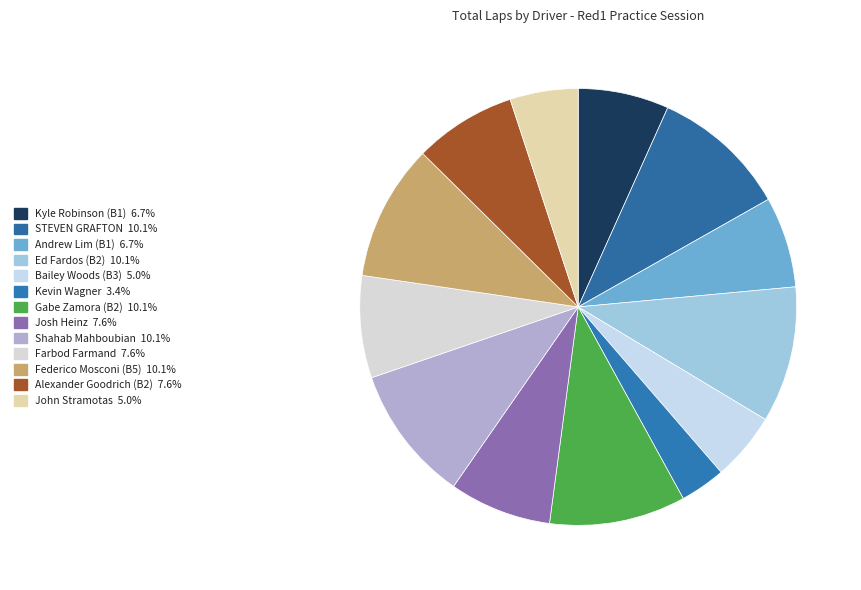

What percentage do Alexander Goodrich (B2) and Federico Mosconi (B5) together represent?

17.6%